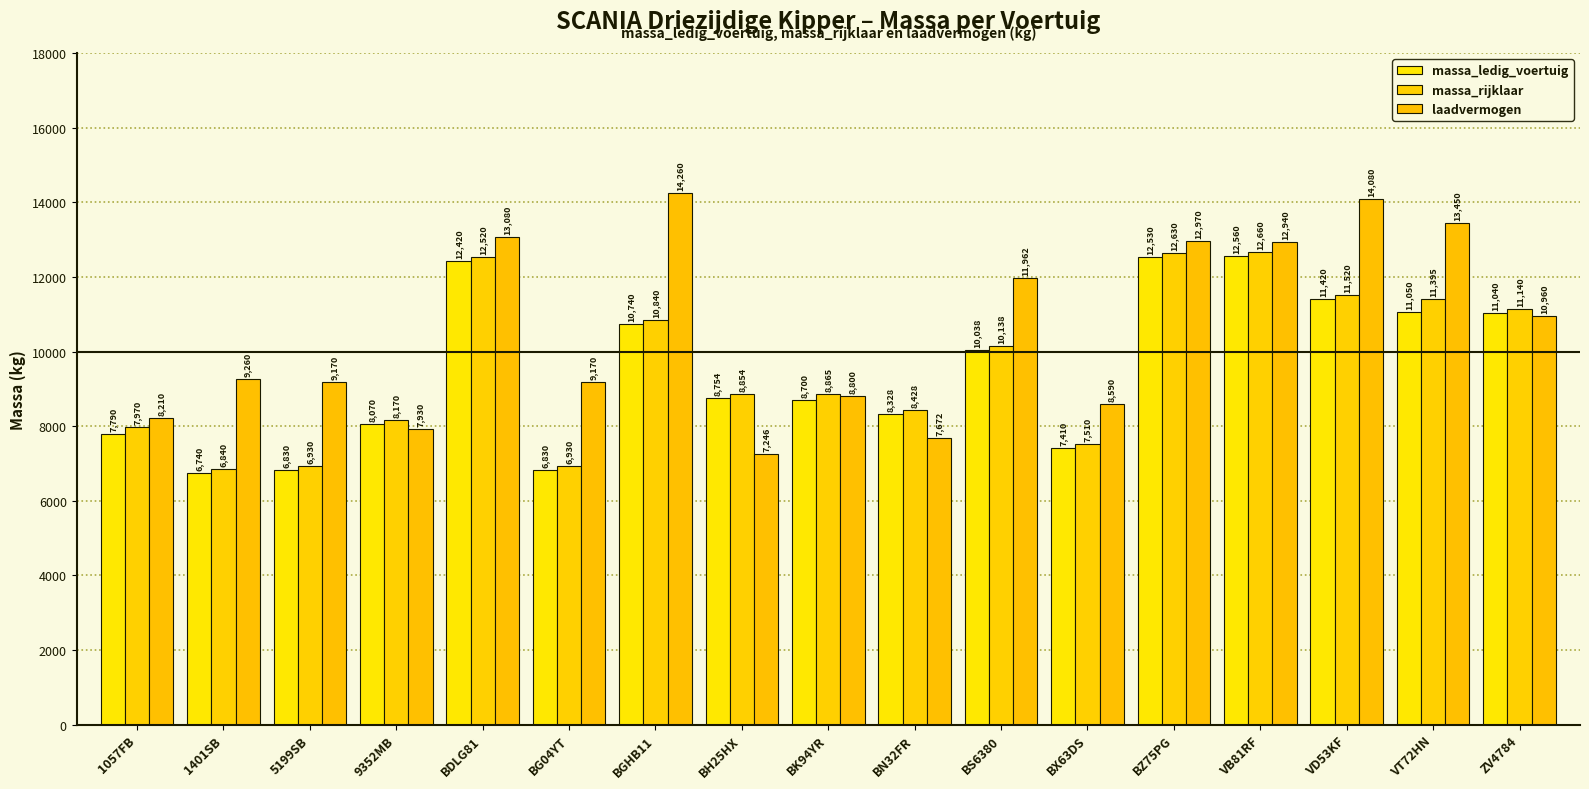

At which category is the sum across all series the highest?

VB81RF